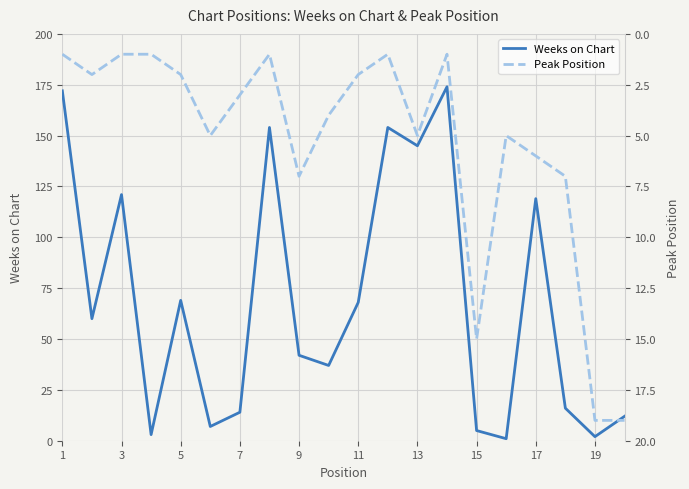

Rank the series by their maximum value, from lowest to highest.

Peak Position, Weeks on Chart